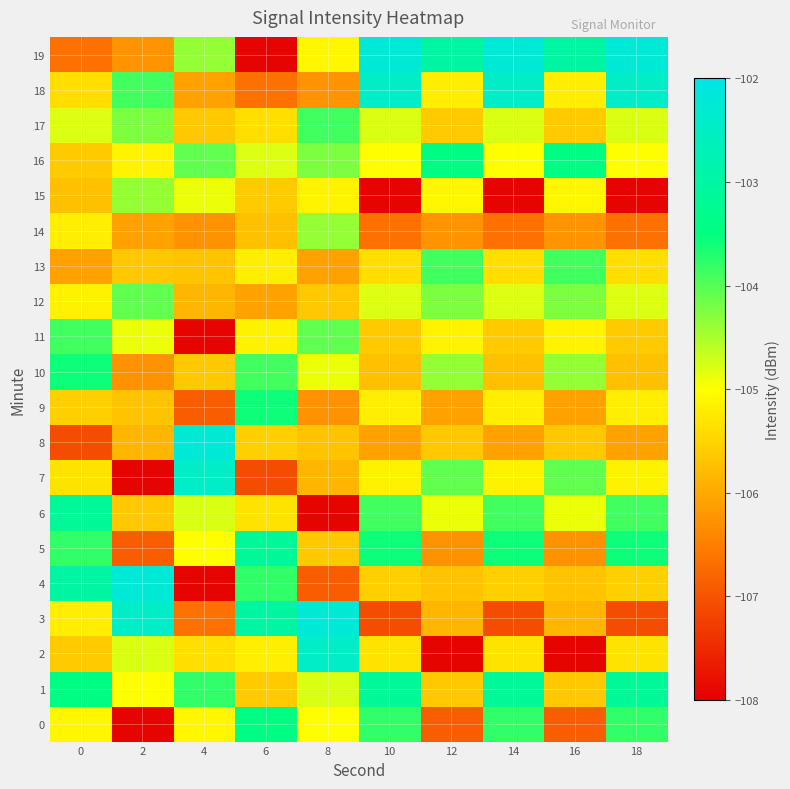

At how many categories does at least one series exceed -104?

10